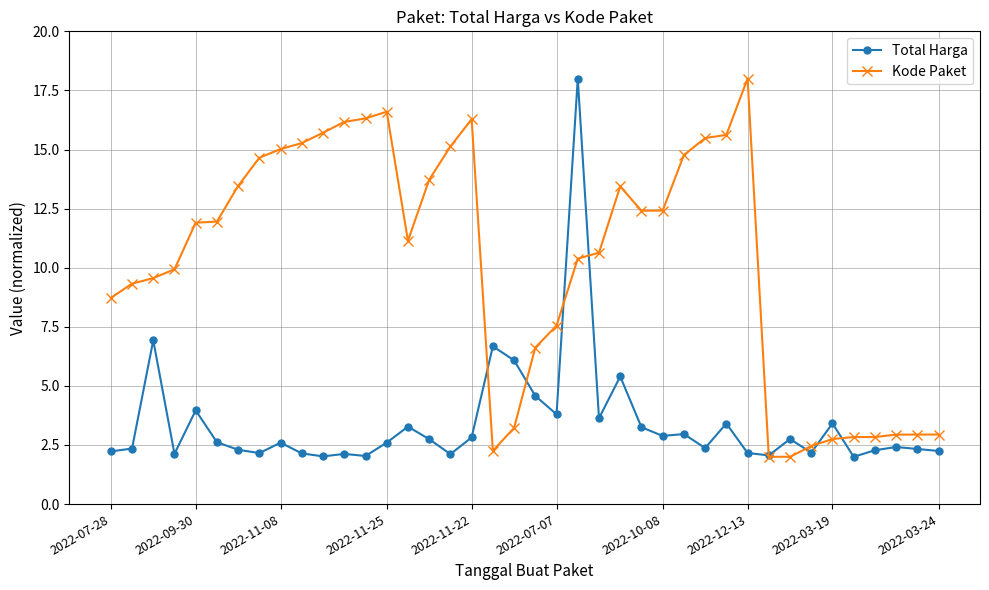

What is the highest value of the Kode Paket series?

18.0